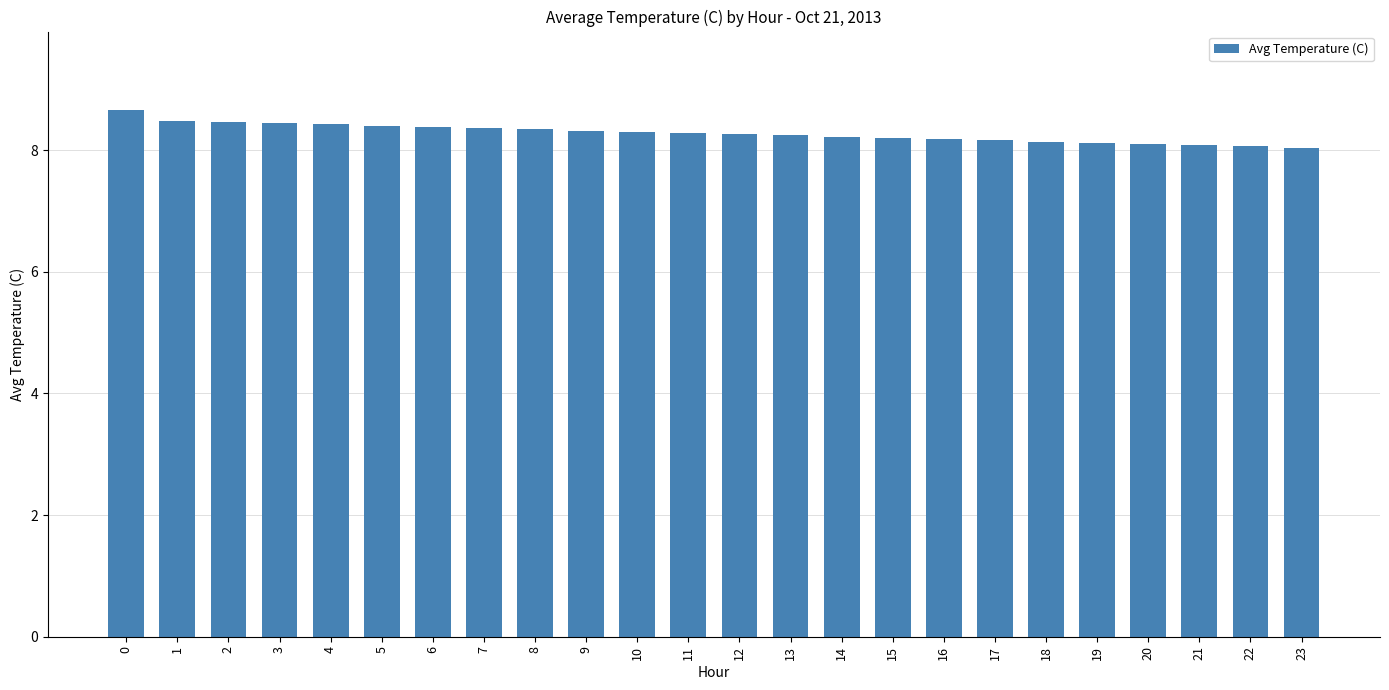

What is the difference between the second highest and second lowest values?

0.4